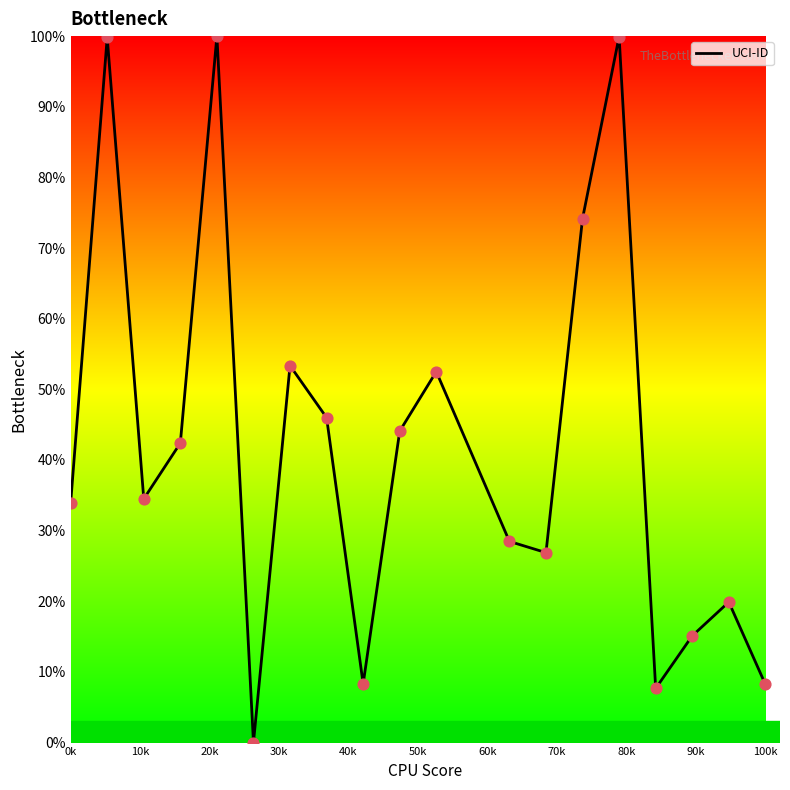

What is the greatest value displayed?

100.0